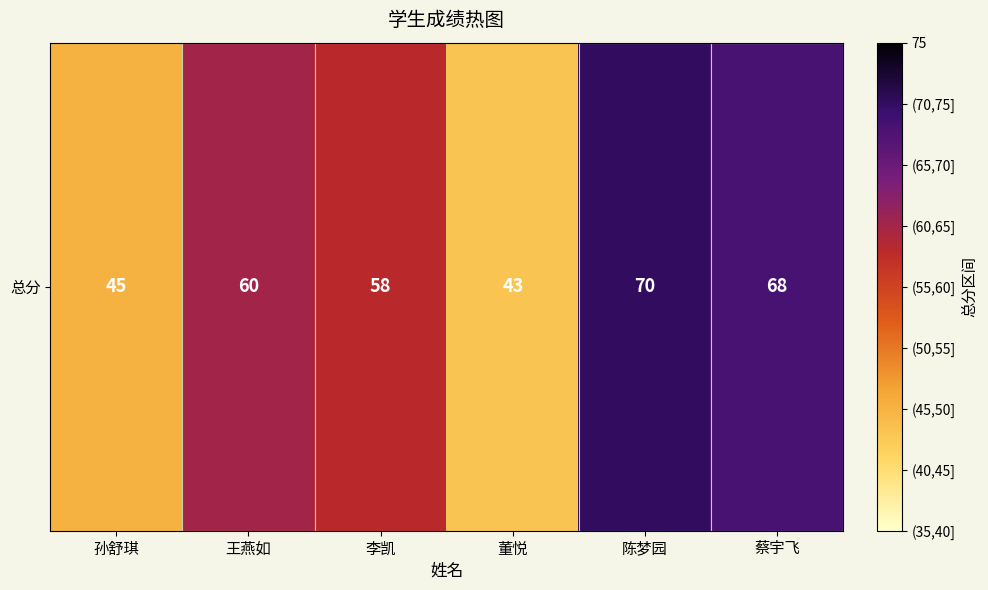

The value at 陈梦园 is 70. True or false?

True